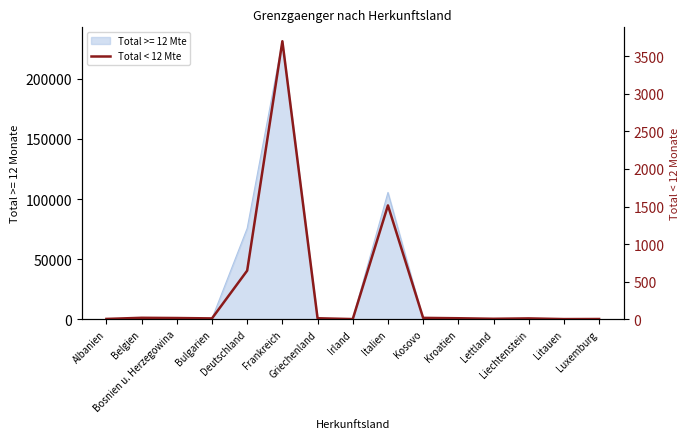

At which category does the data reach its first local valley?

Bulgarien